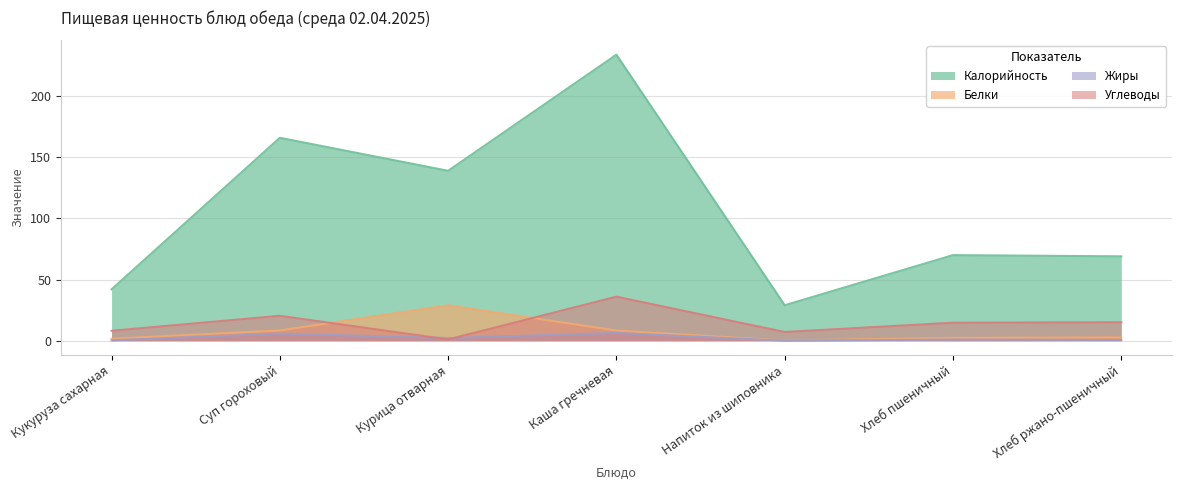

The Жиры series shows 0.1 at Кукуруза сахарная. True or false?

False